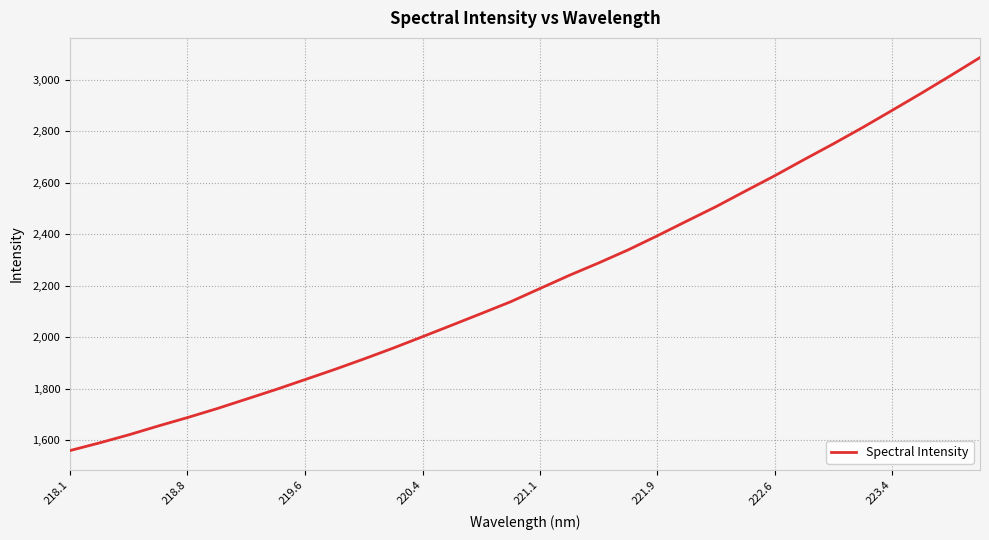

What is the smallest value displayed?

1559.6